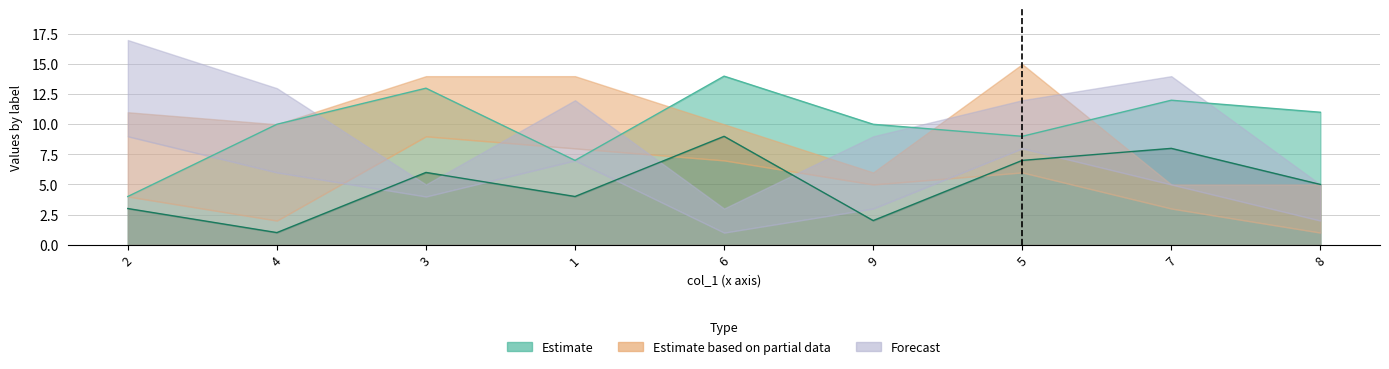

The value of col_5 at 8 is 5. True or false?

True